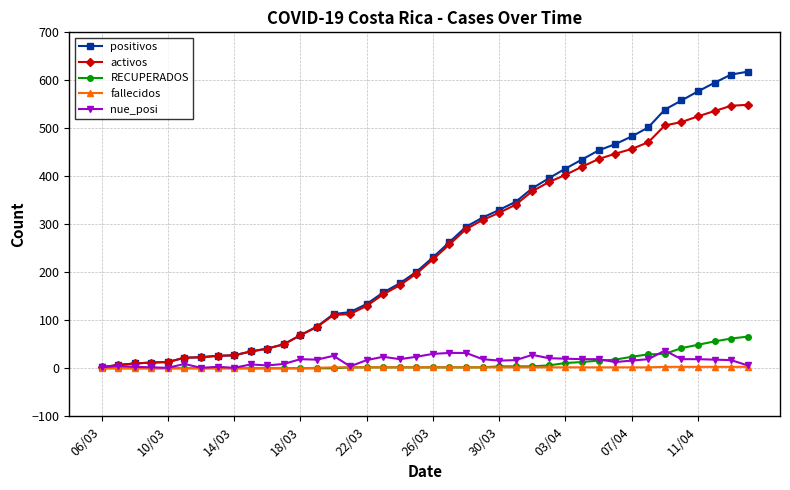

What is the highest value of the RECUPERADOS series?

66